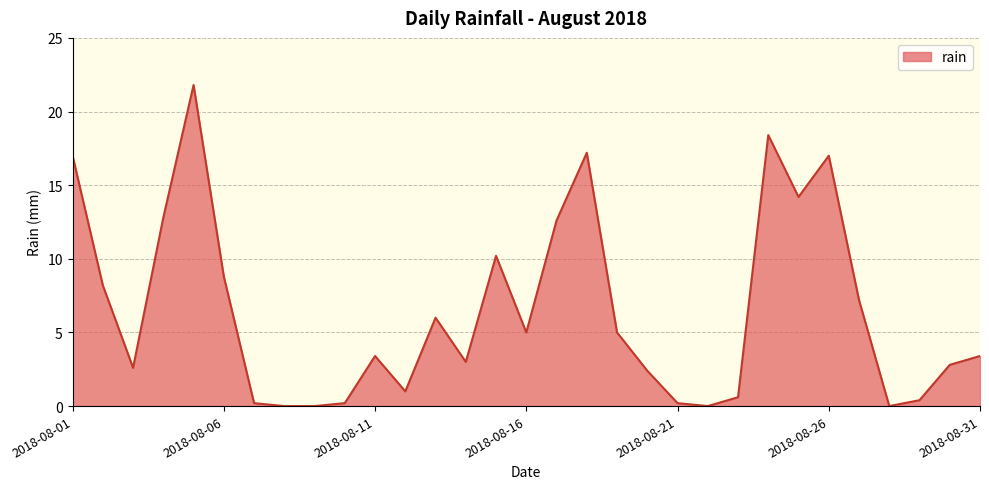

What is the greatest value displayed?

21.8